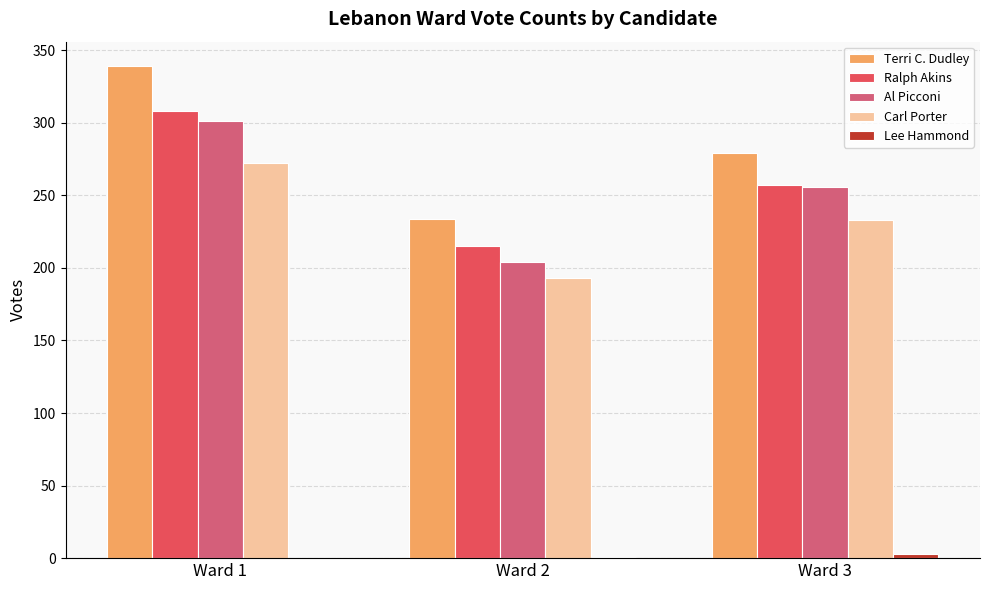

True or false: Al Picconi has a value of 393 at Ward 3.

False